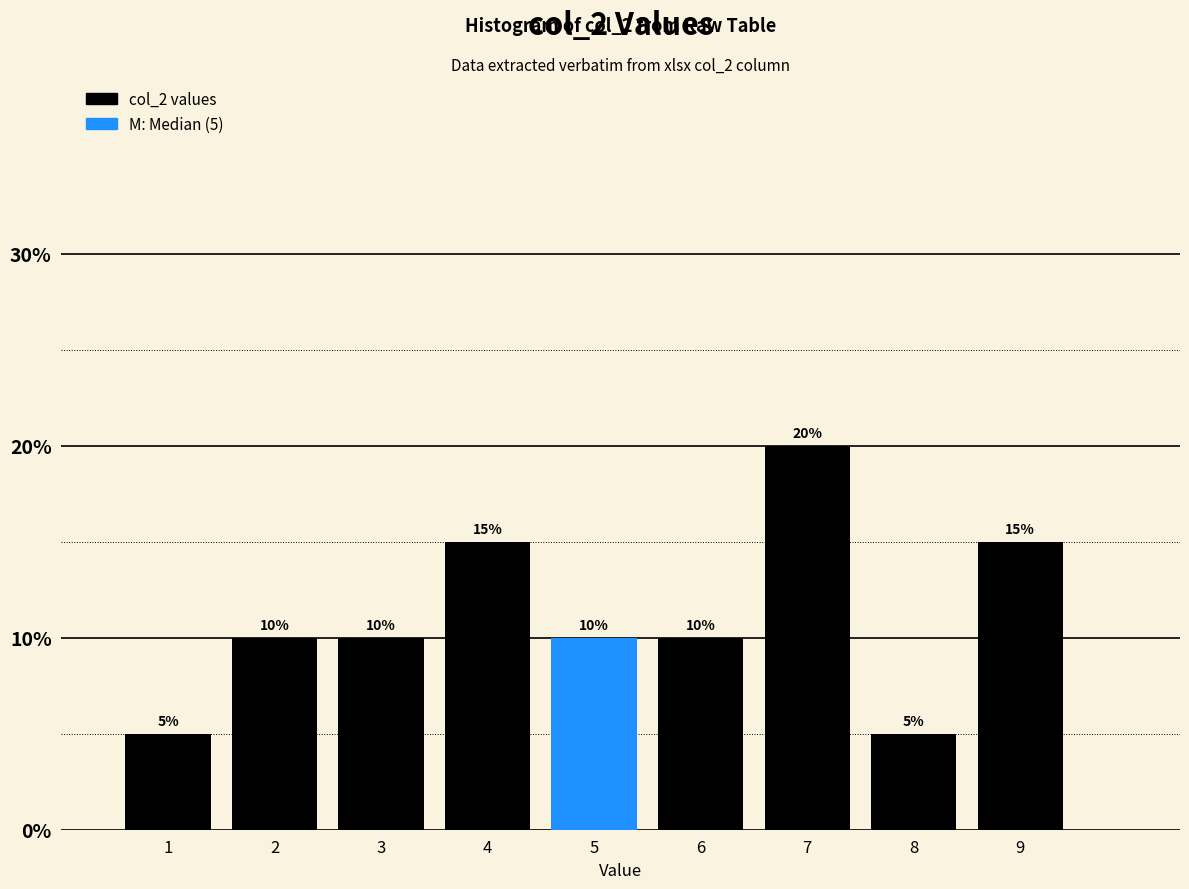

Which range on the x-axis has the tallest bar?

6.5 to 7.5